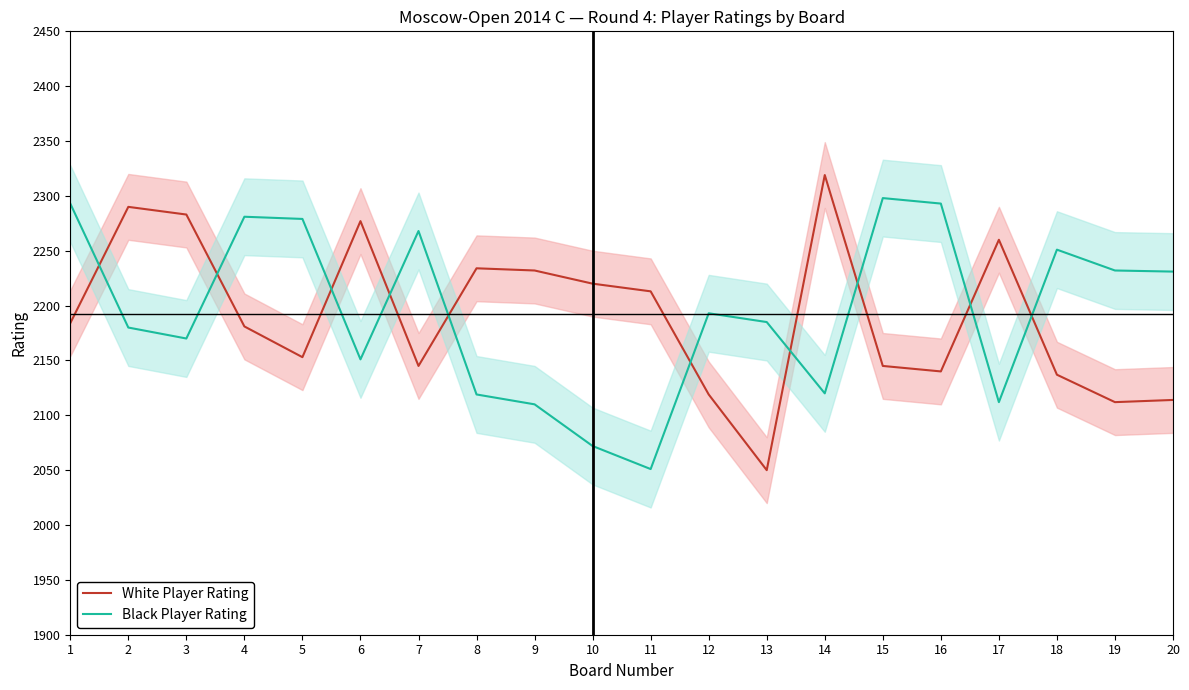

What is the difference between the maximum and minimum values in the White Player Rating series?

269